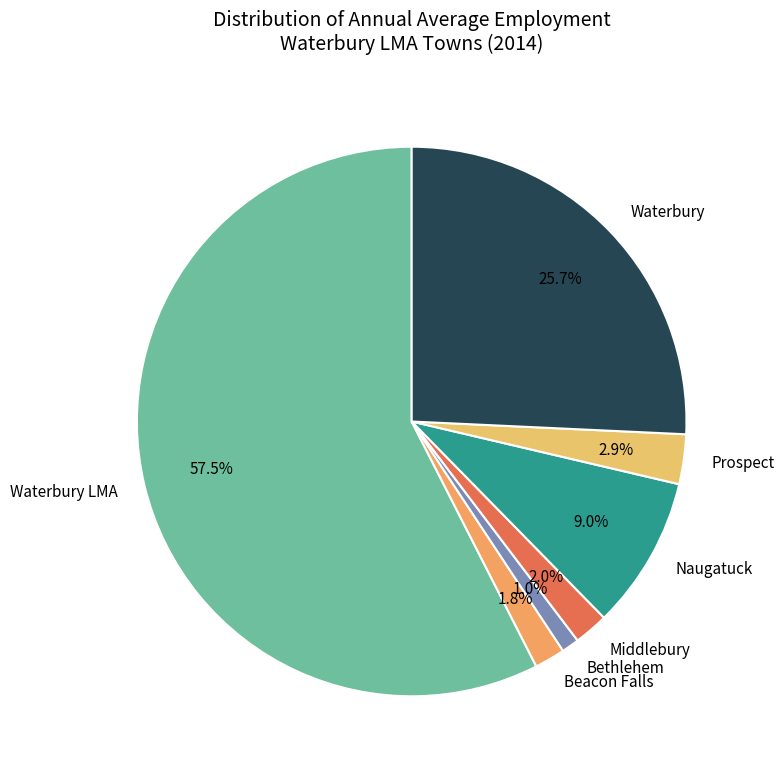

Combined, do Bethlehem and Waterbury LMA account for over 50%?

Yes